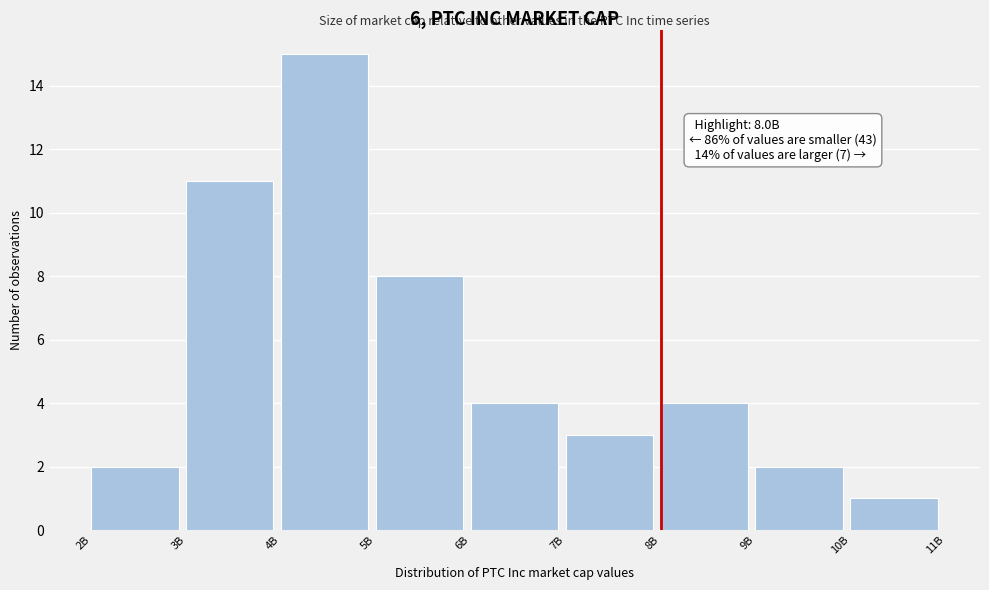

Reading left to right, what are all the values shown in this chart?

2B=2	3B=11	4B=15	5B=8	6B=4	7B=3	8B=4	9B=2	10B=1